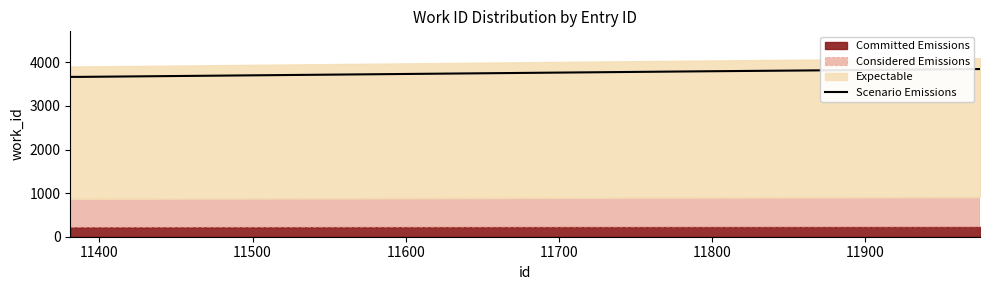

Between 11700 and 11800, which is larger?

11700